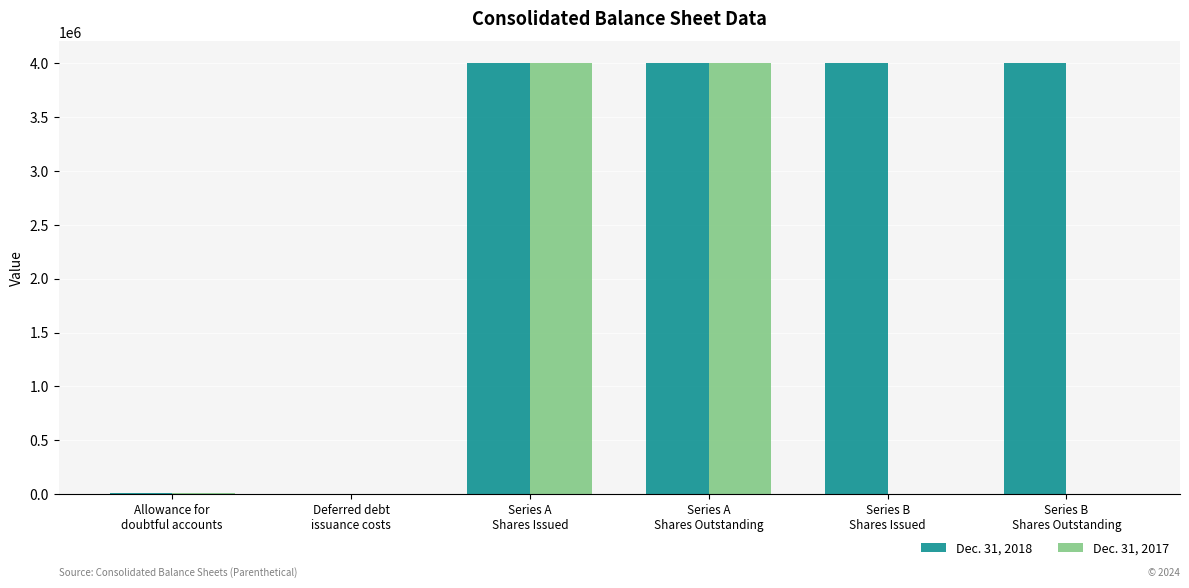

What is the greatest value displayed?

4000000